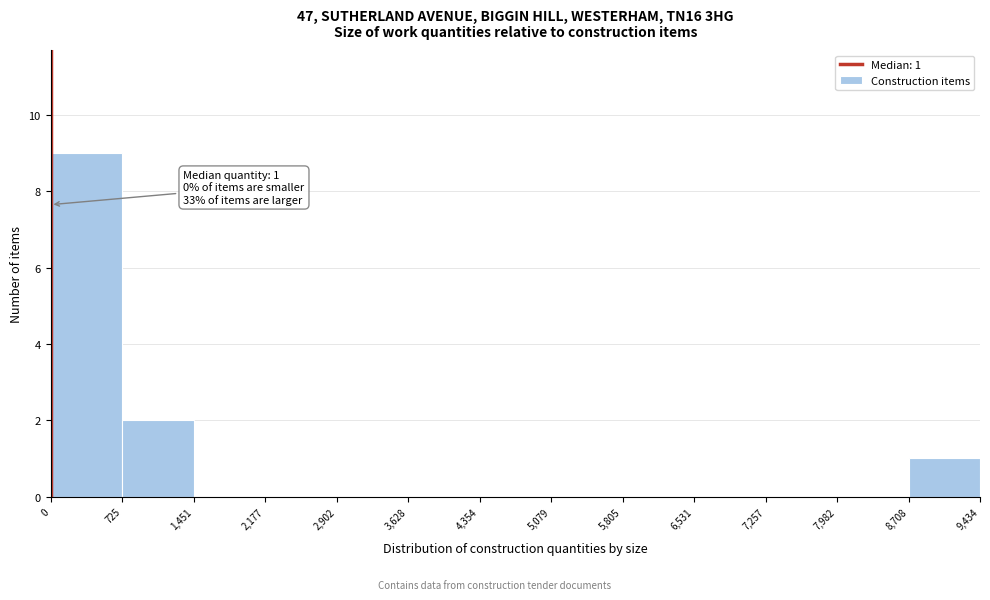

Over which range of the x-axis is the bar tallest?

0 to 725